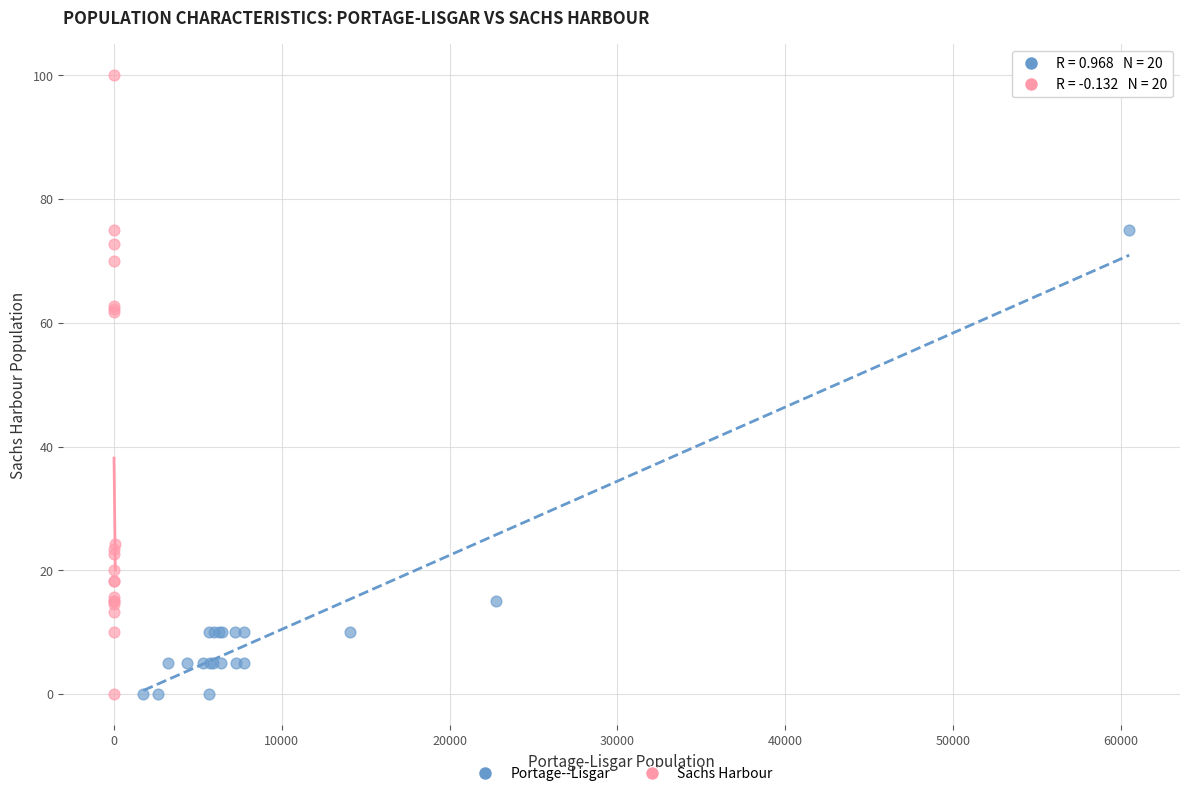

Which series has the widest spread of Y values?

Sachs Harbour